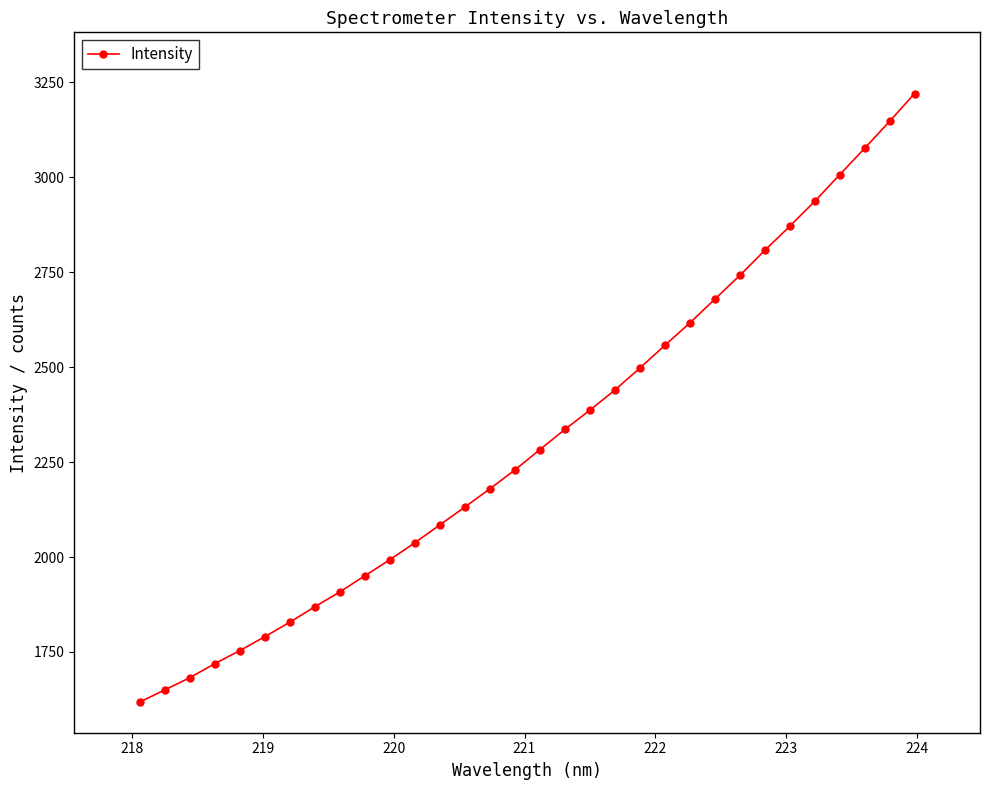

What is the difference between the maximum and minimum values?

1601.5